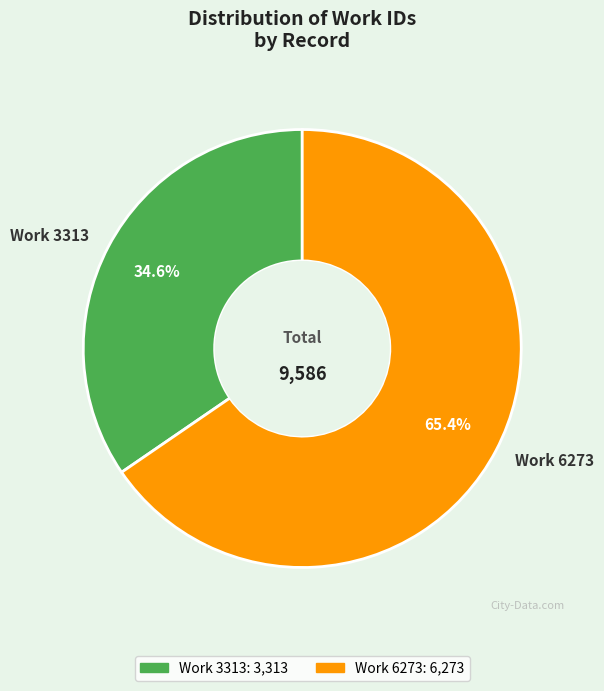

To the nearest percent, what is the difference between the largest and smallest slice percentages?

31%